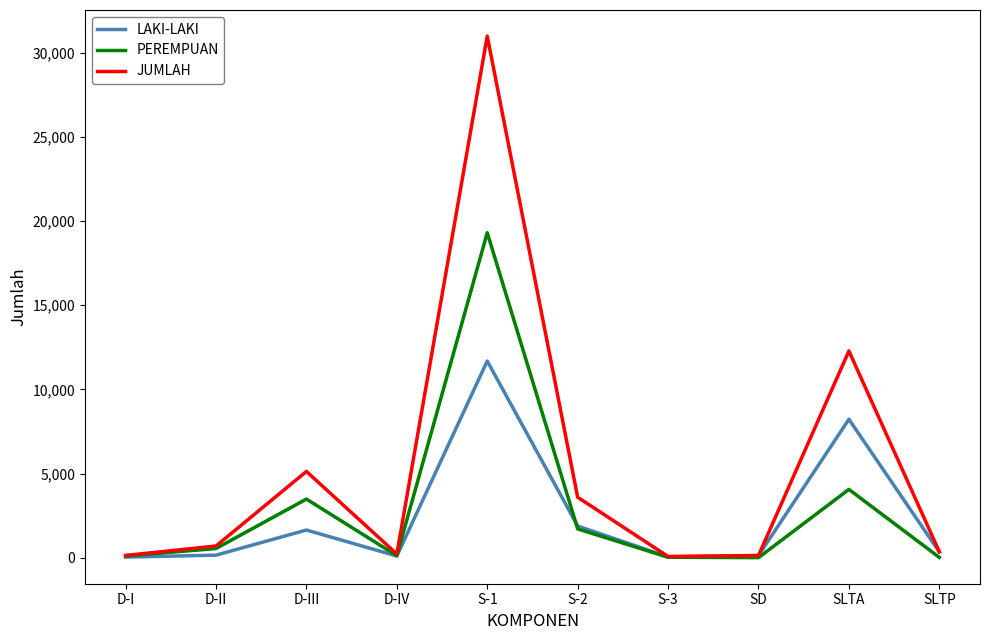

How many lines are shown in the chart?

3